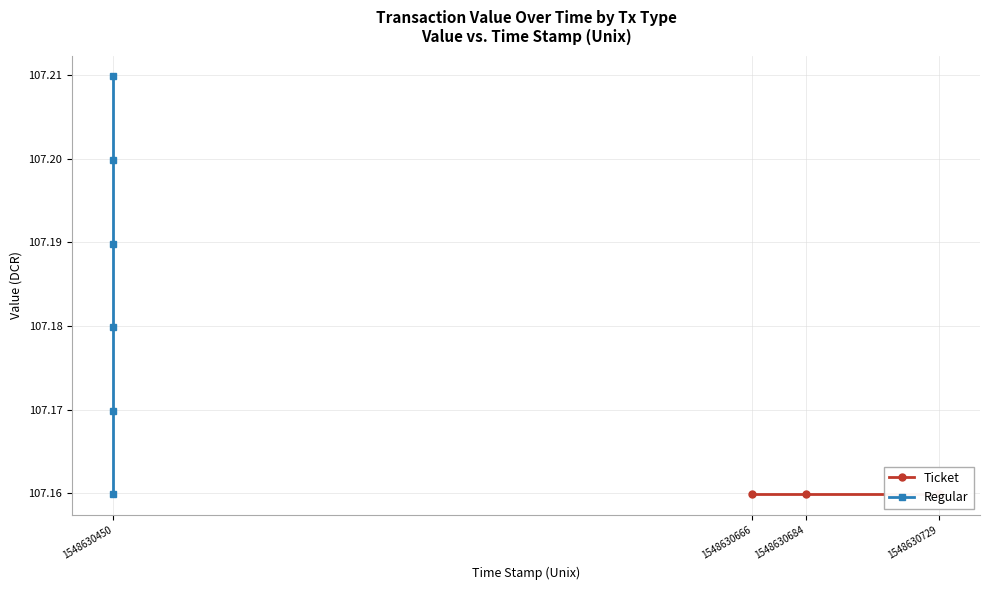

True or false: Regular and Ticket cross at least once.

False